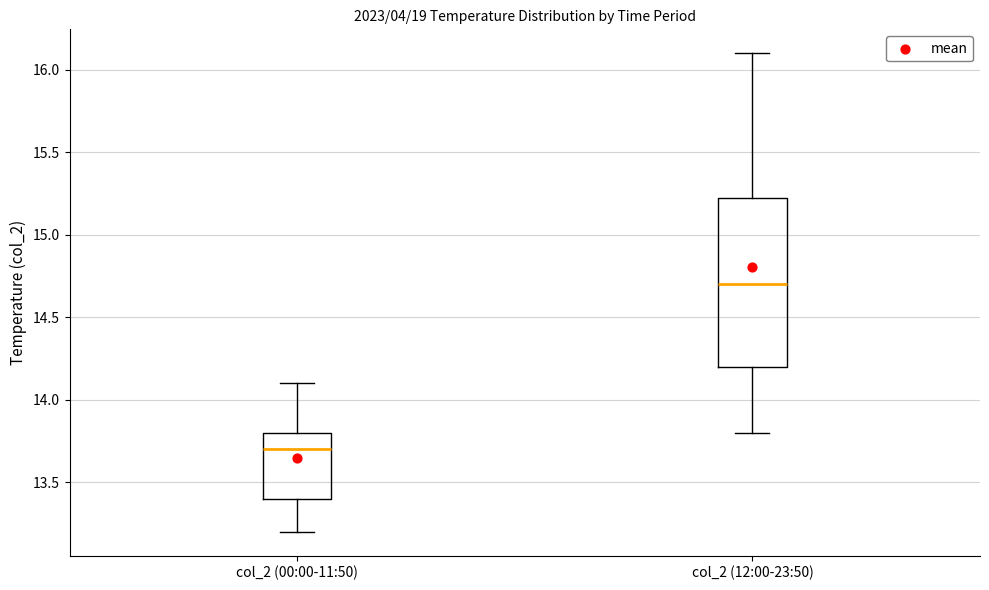

Which box's median line is the lowest?

col_2 (00:00-11:50)